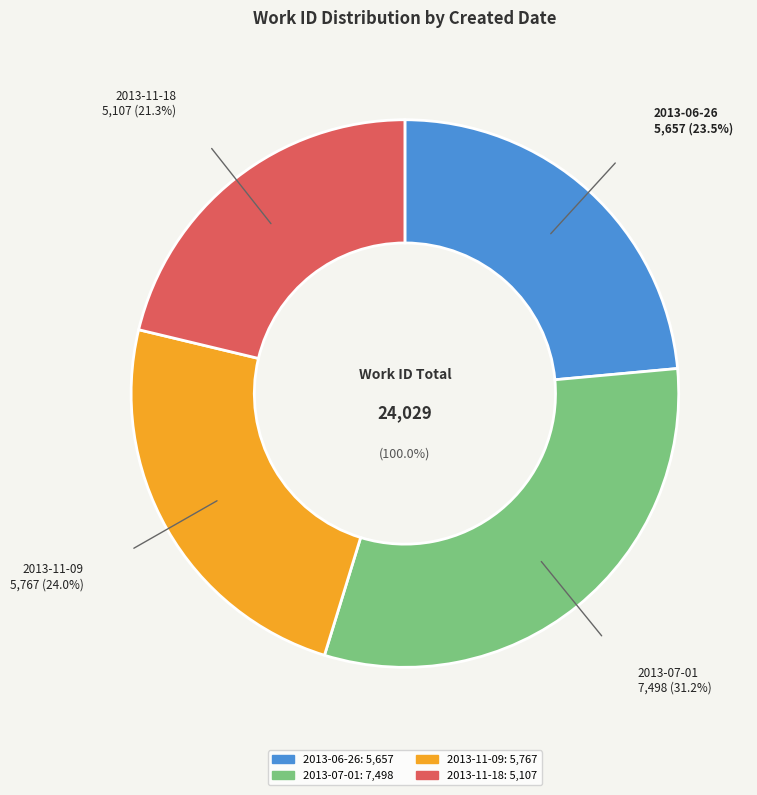

What percentage is NOT represented by 2013-07-01?

68.8%